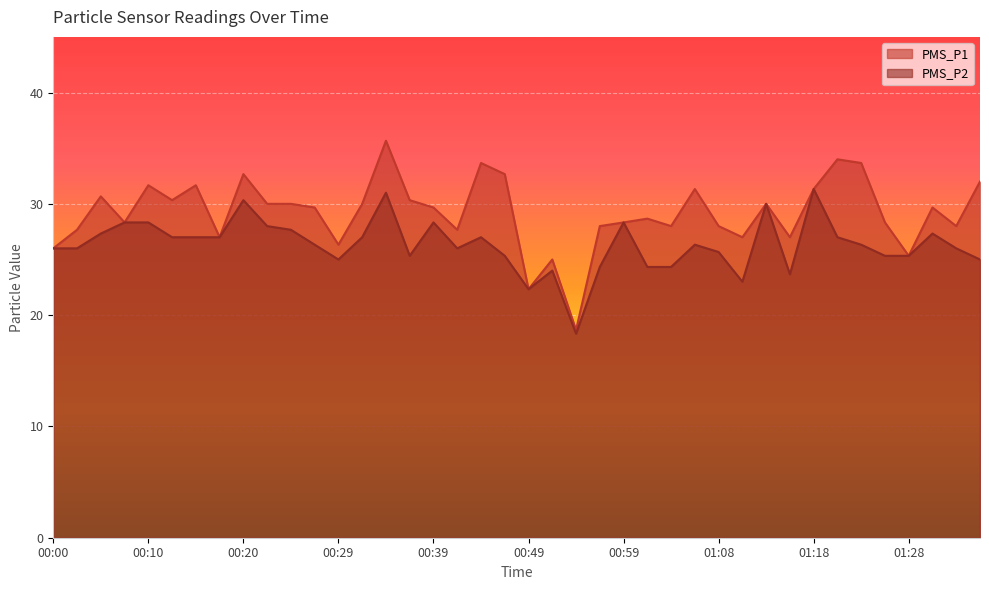

At which label does PMS_P2 first exceed 26?

00:05